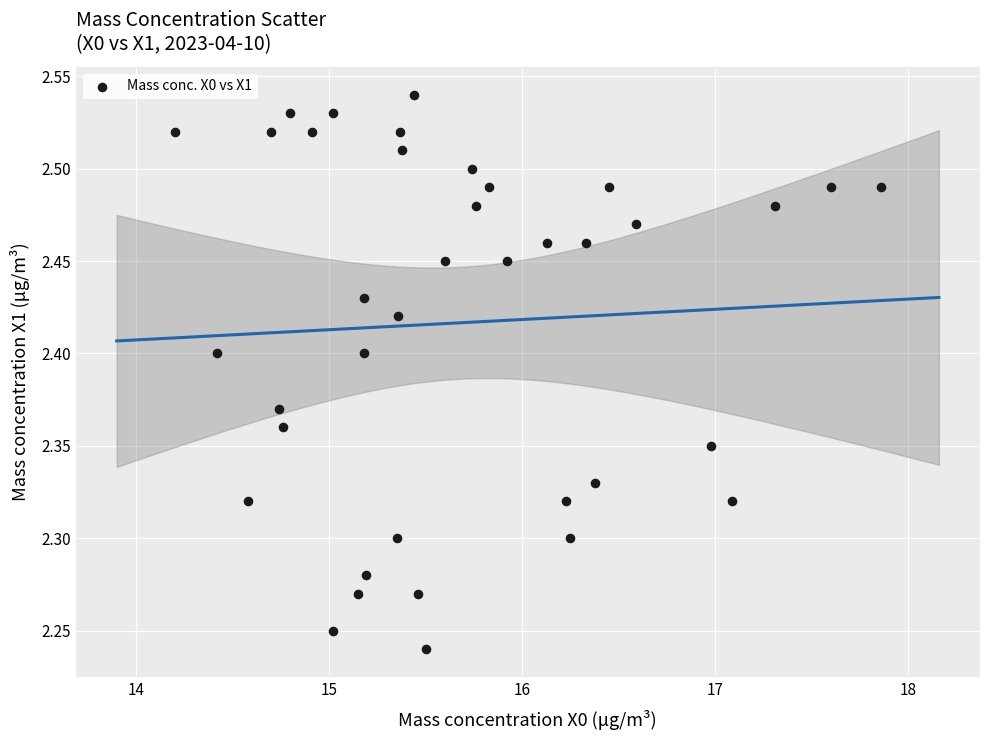

What is the range of X values (max minus min)?

3.7